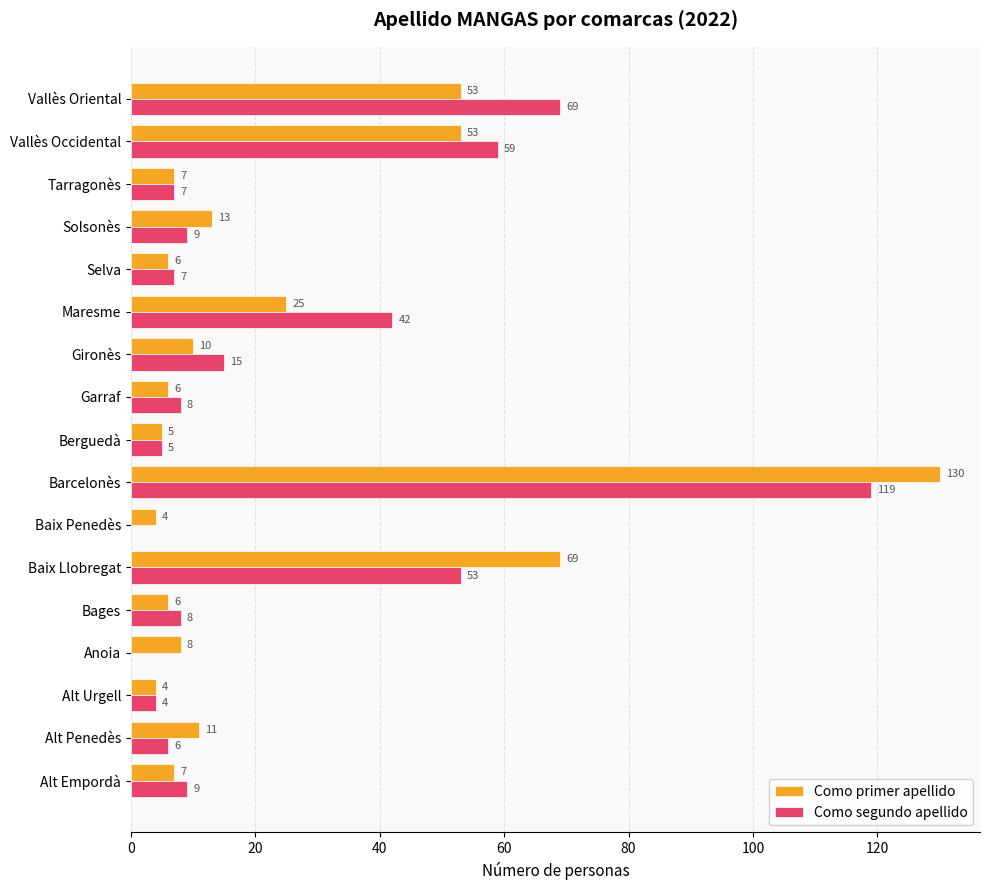

Is it true that Como primer apellido equals 7 at Solsonès?

False